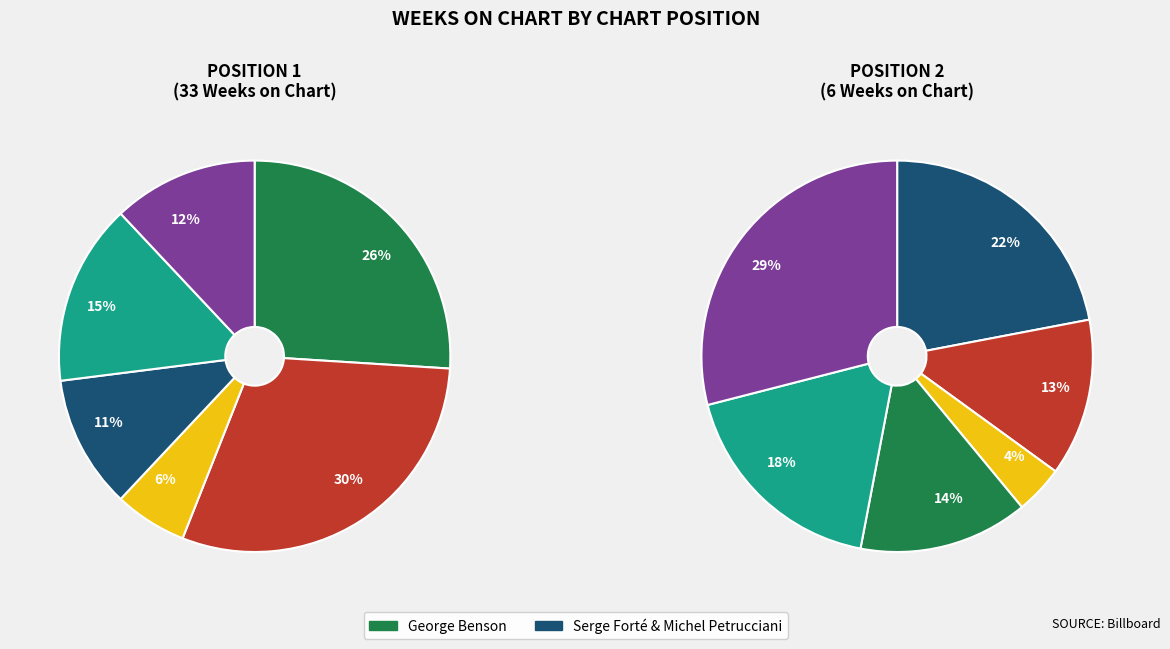

Which has a higher value, George Benson
(Never Give Up On a Good Thing) or Serge Forté & Michel Petrucciani
(Bébé Ella)?

George Benson
(Never Give Up On a Good Thing)